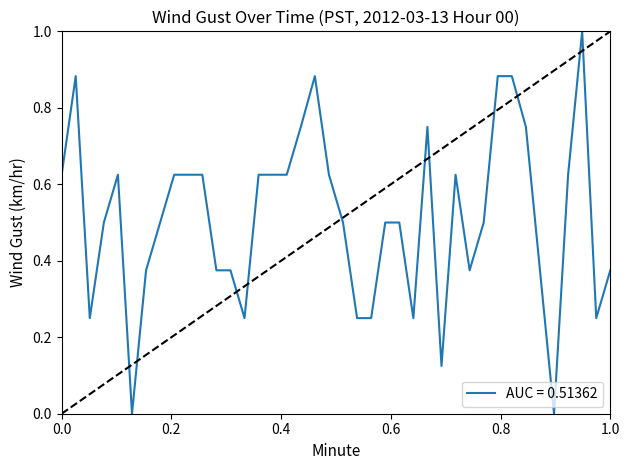

What is the greatest value displayed?

1.0